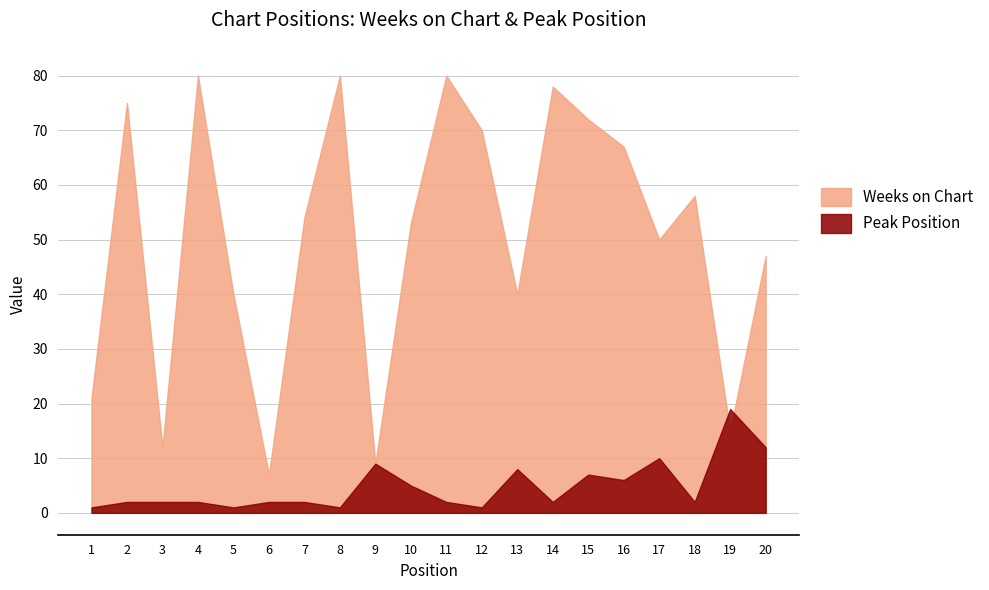

Does the chart display data point markers on the line(s)?

No